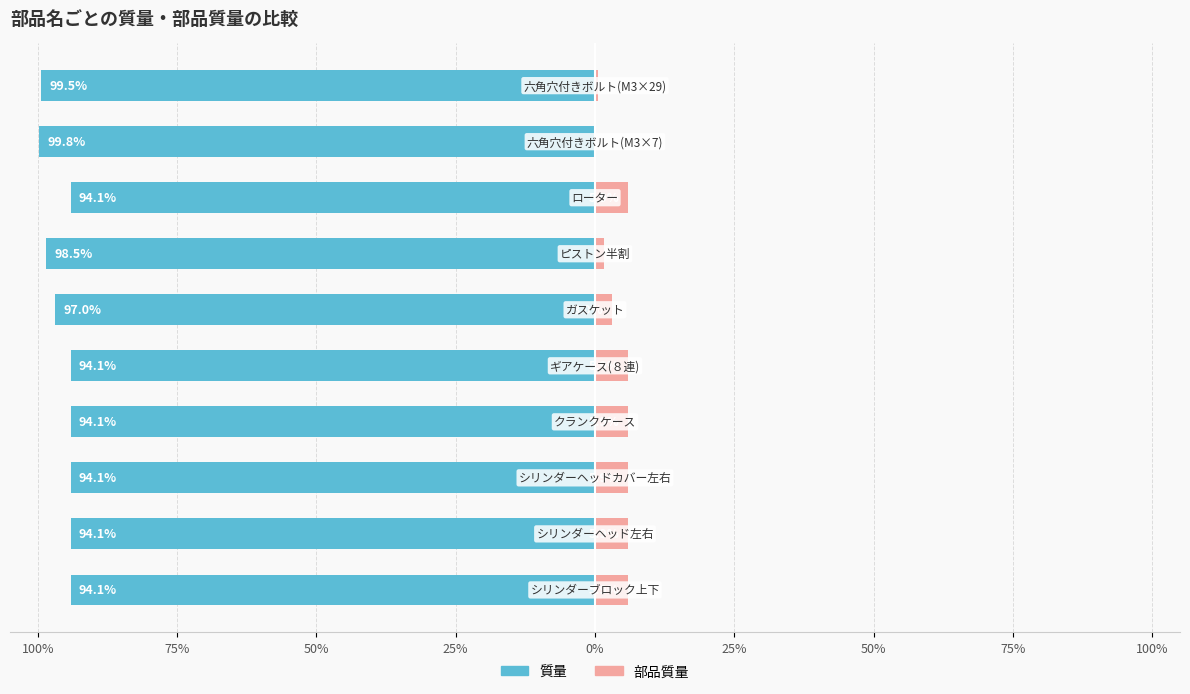

What is the sum of all 質量 values?

-959.4